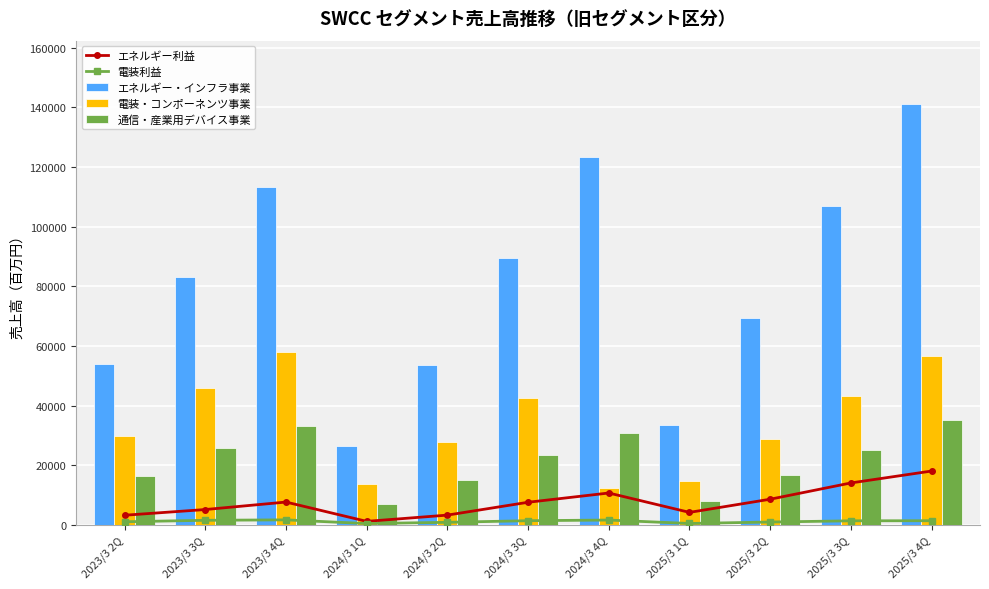

Read the 電装利益 value at 2023/3 2Q, to the nearest 100.

1100